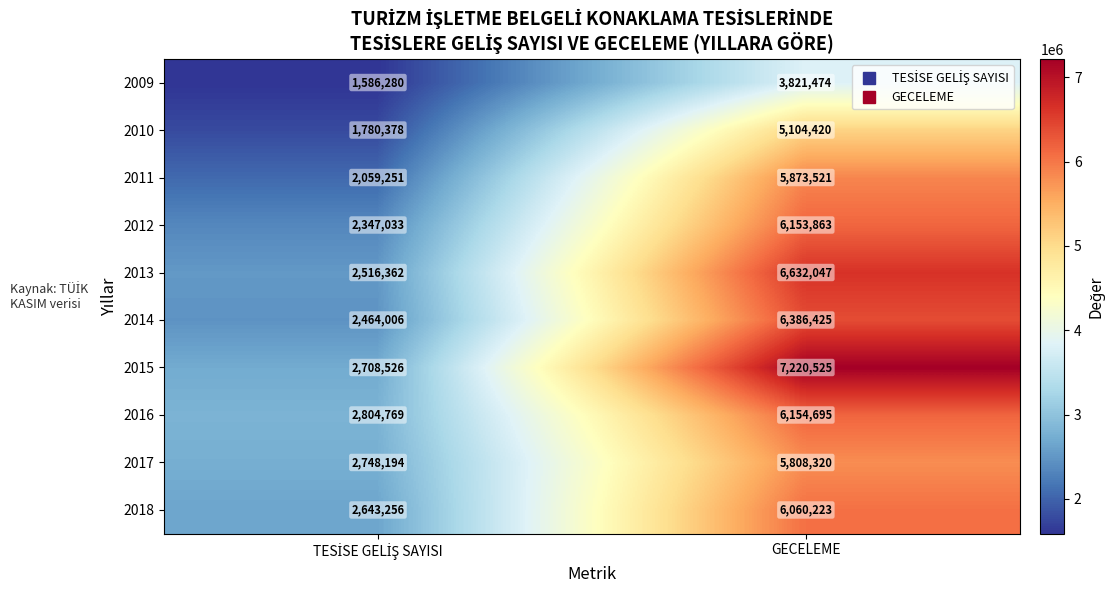

List the series in order of their peak value, lowest first.

2009, 2010, 2017, 2011, 2018, 2012, 2016, 2014, 2013, 2015